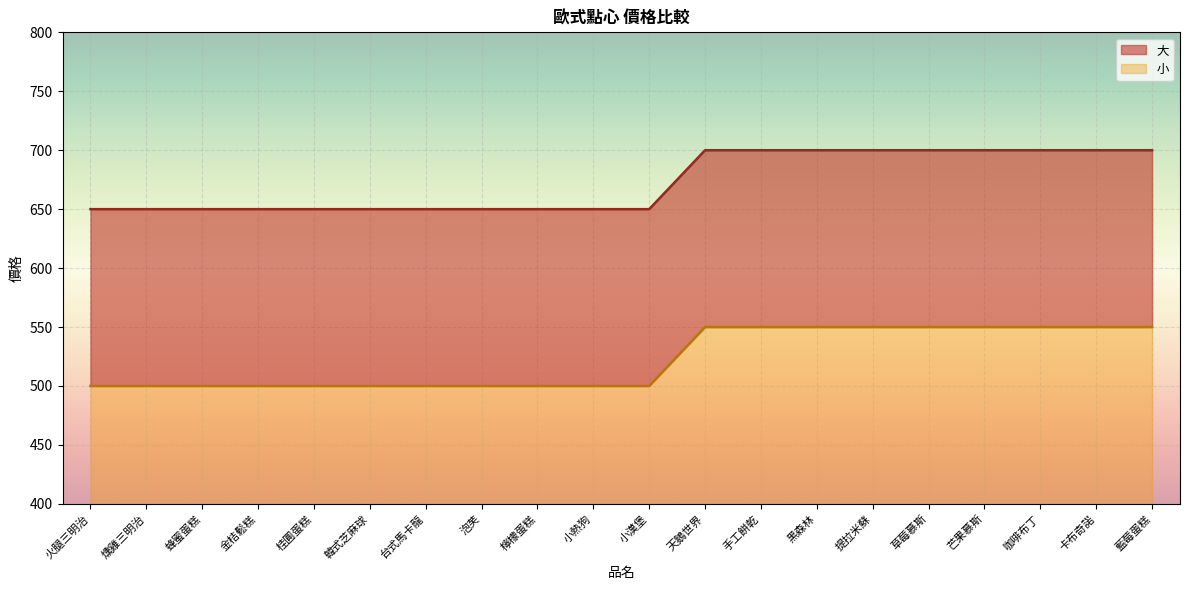

True or false: 小 and 大 cross at least once.

False